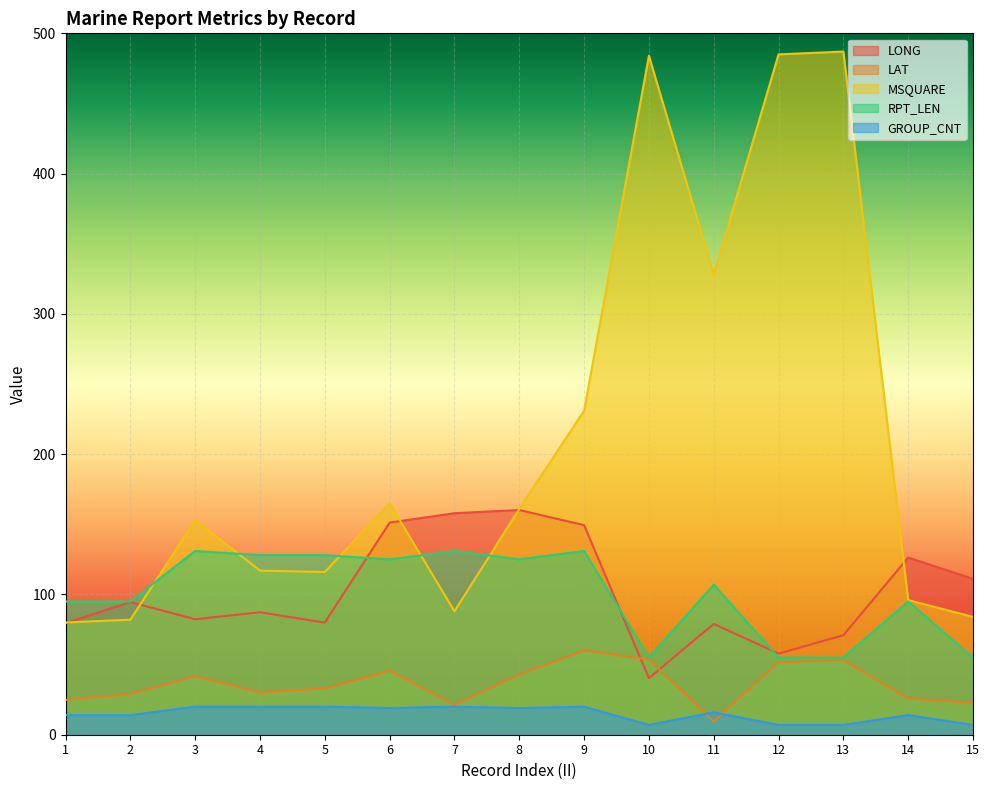

Rank the series by their maximum value, from highest to lowest.

MSQUARE, LONG, RPT_LEN, LAT, GROUP_CNT